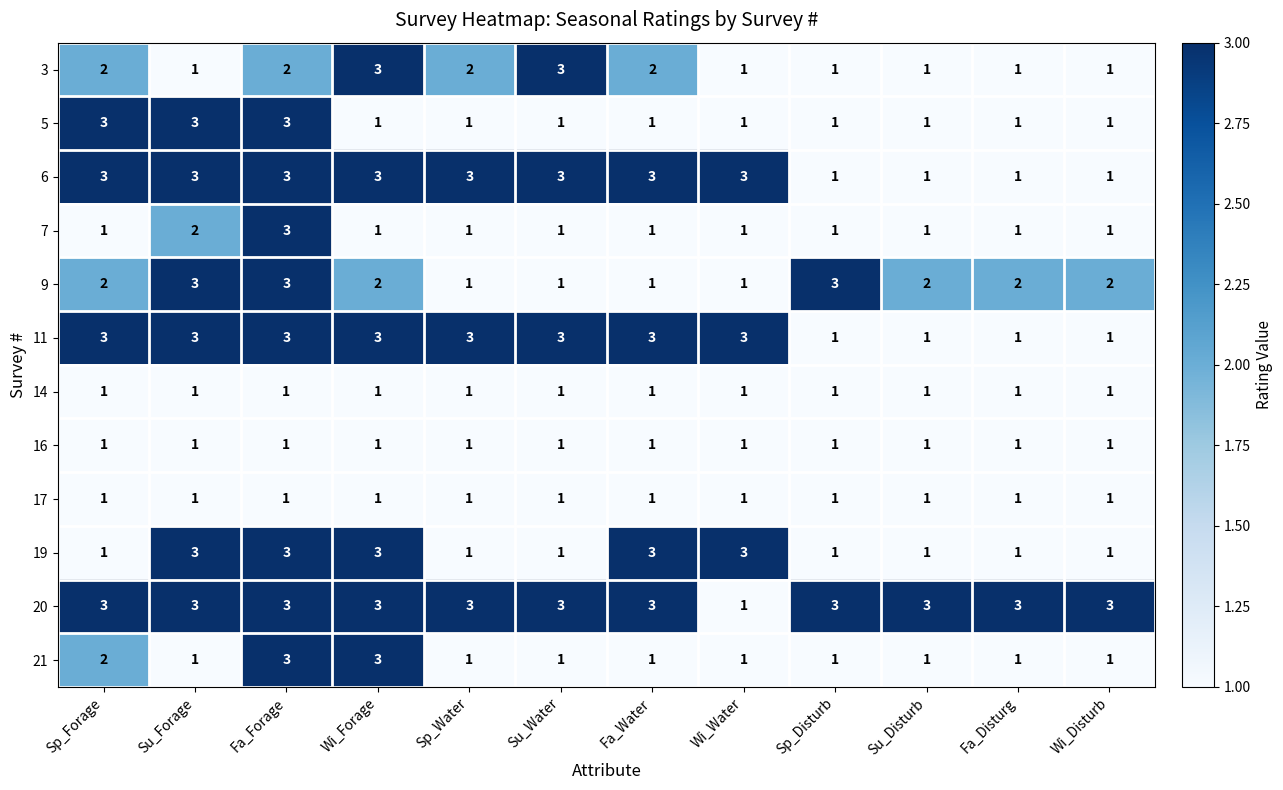

What is the highest value of the 6 series?

3